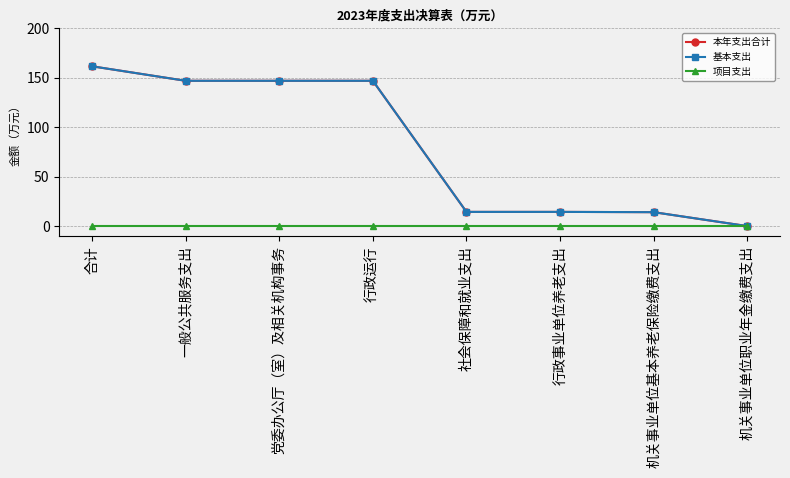

Is this an area chart (filled region under the line)?

No